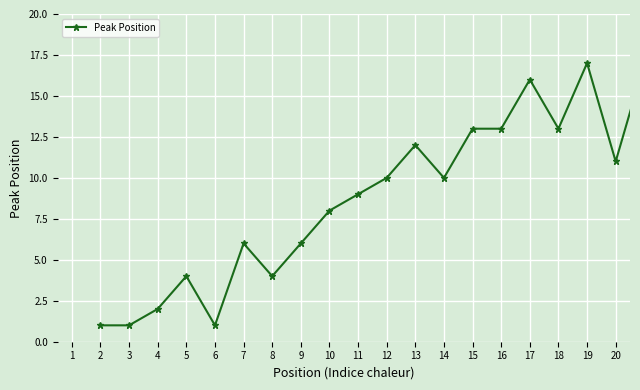

What is the difference between the maximum and second lowest values?

16